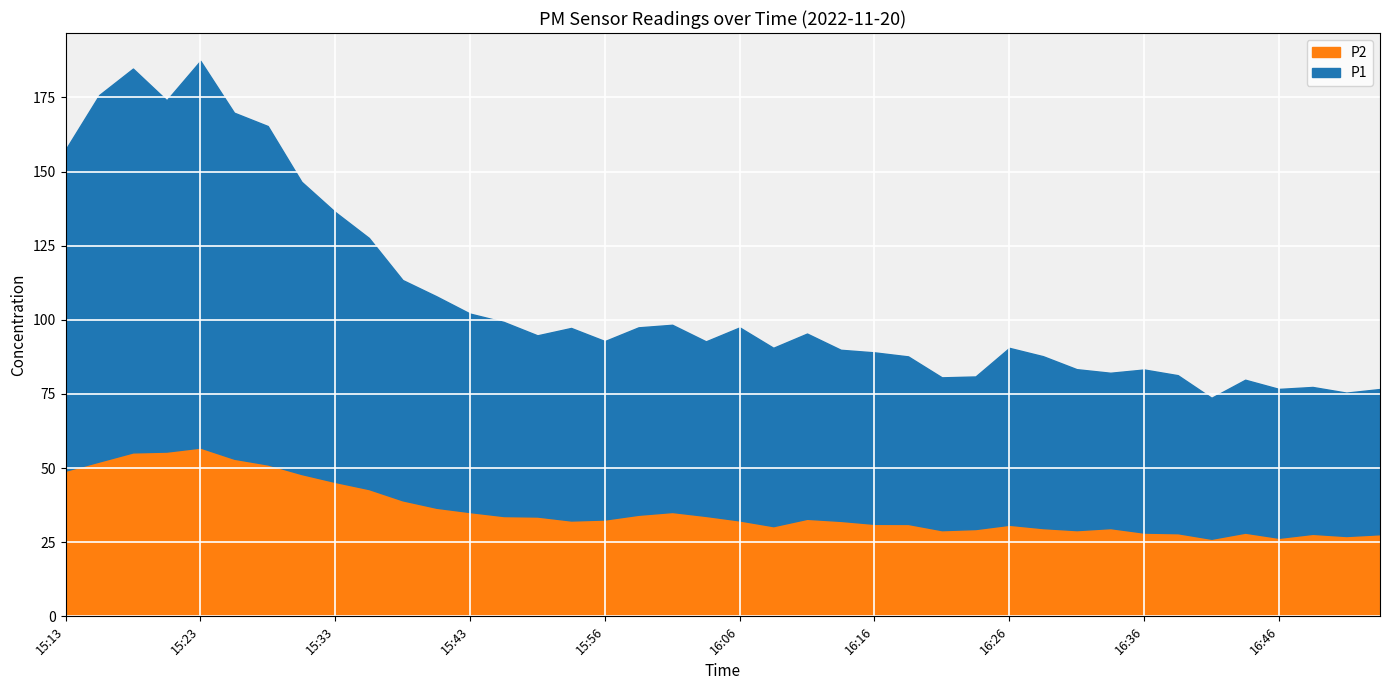

Between 16:06 and 16:08, which is larger?

16:06